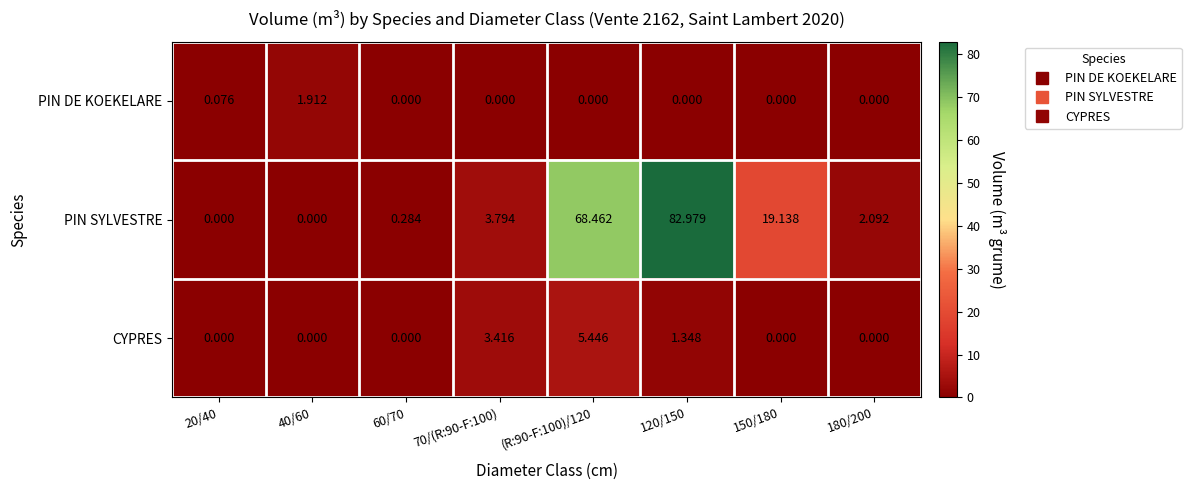

List the series in order of their peak value, lowest first.

PIN DE KOEKELARE, CYPRES, PIN SYLVESTRE